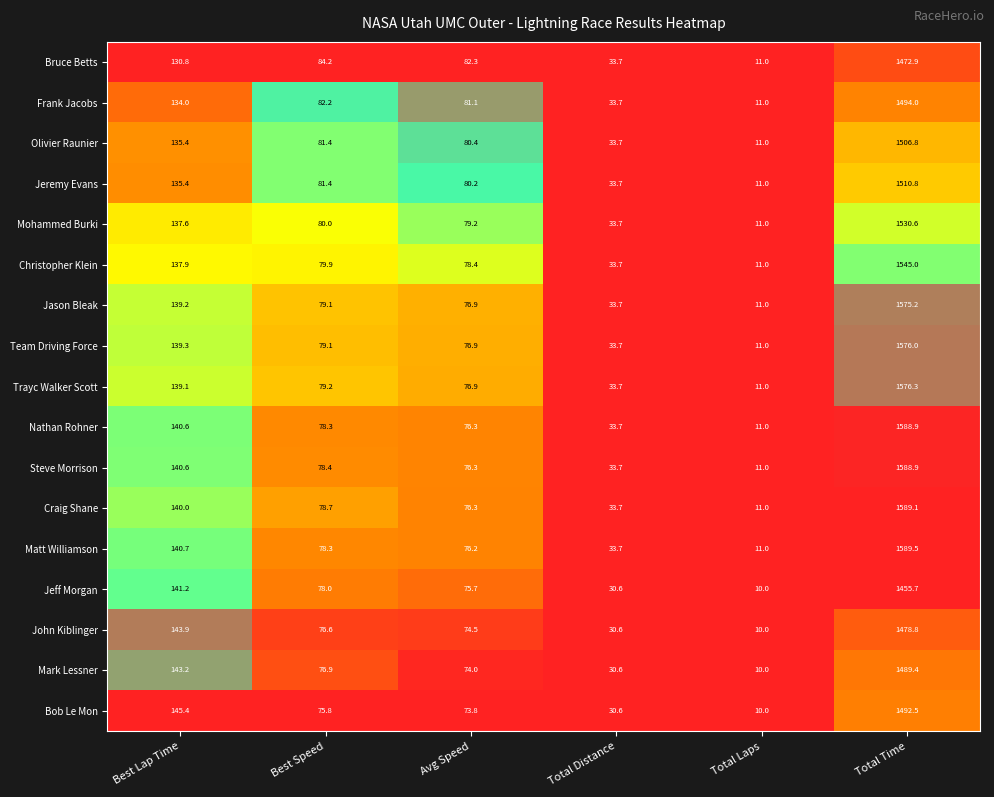

At which label is Mark Lessner closest to 749?

Best Lap Time